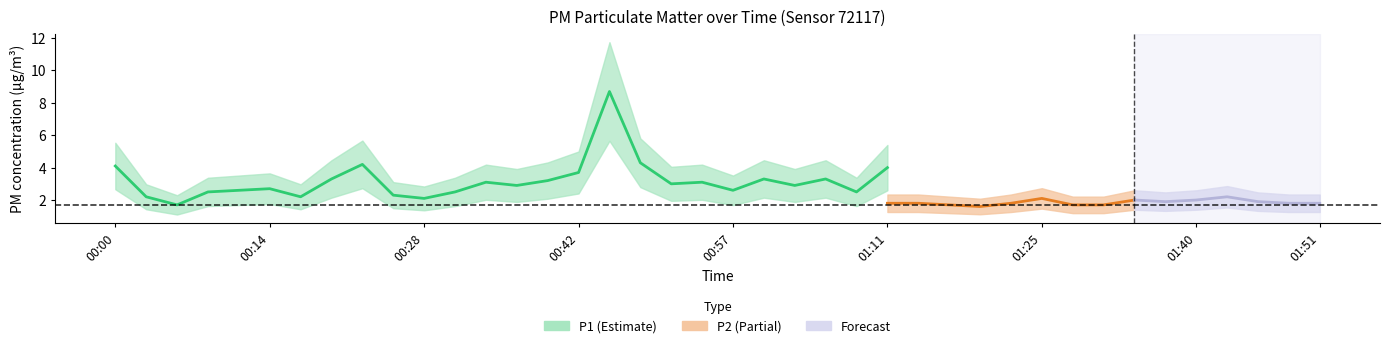

Does the chart display data point markers on the line(s)?

No